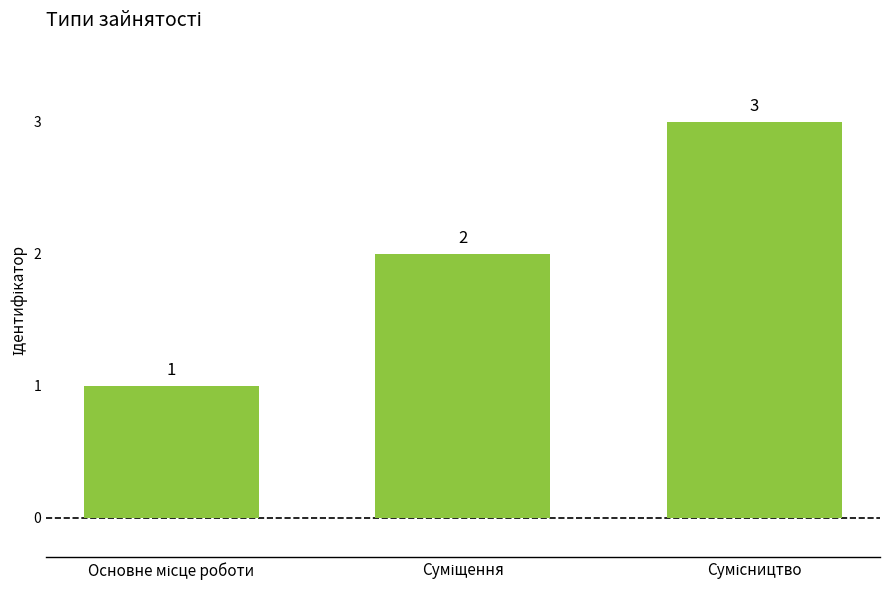

Count the values in the range 1 to 3.

3